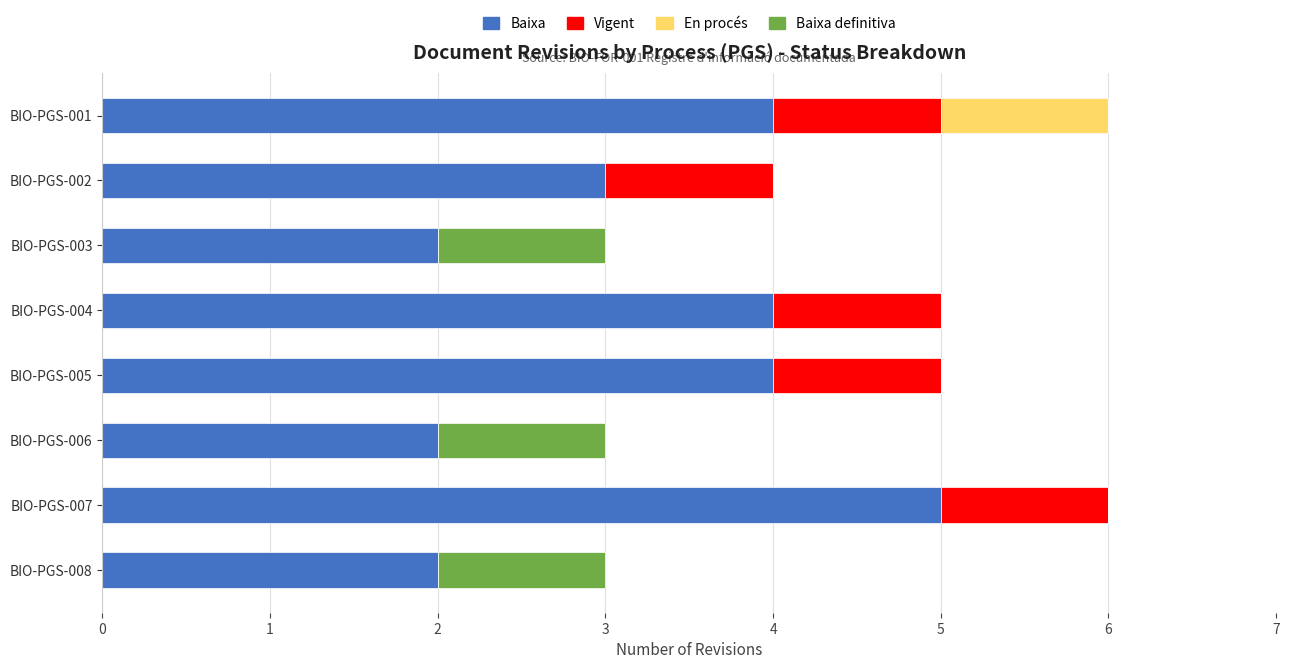

What is the total value across all series at BIO-PGS-008?

3